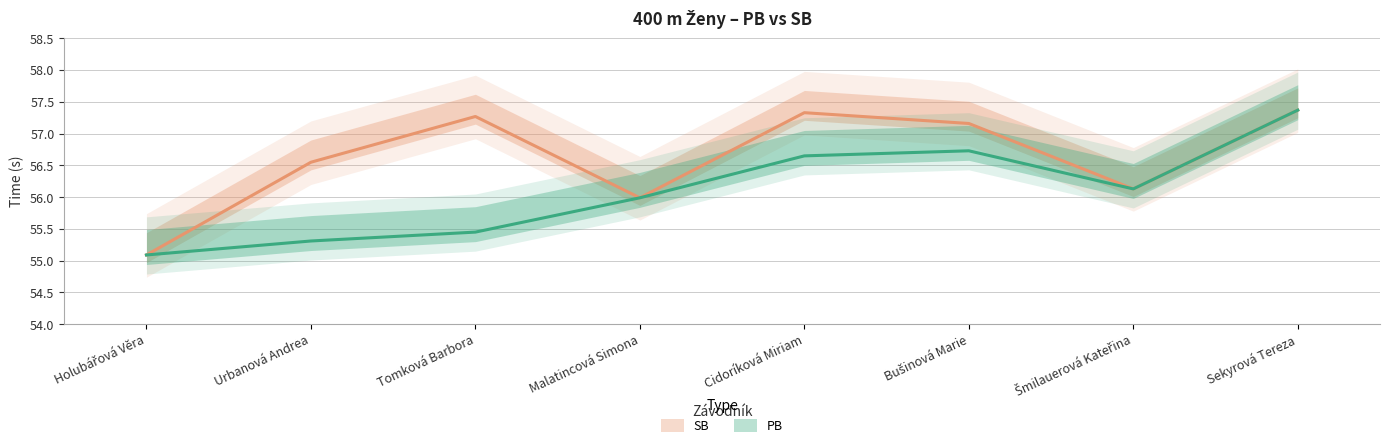

What value does the PB series have at Urbanová Andrea?

55.3